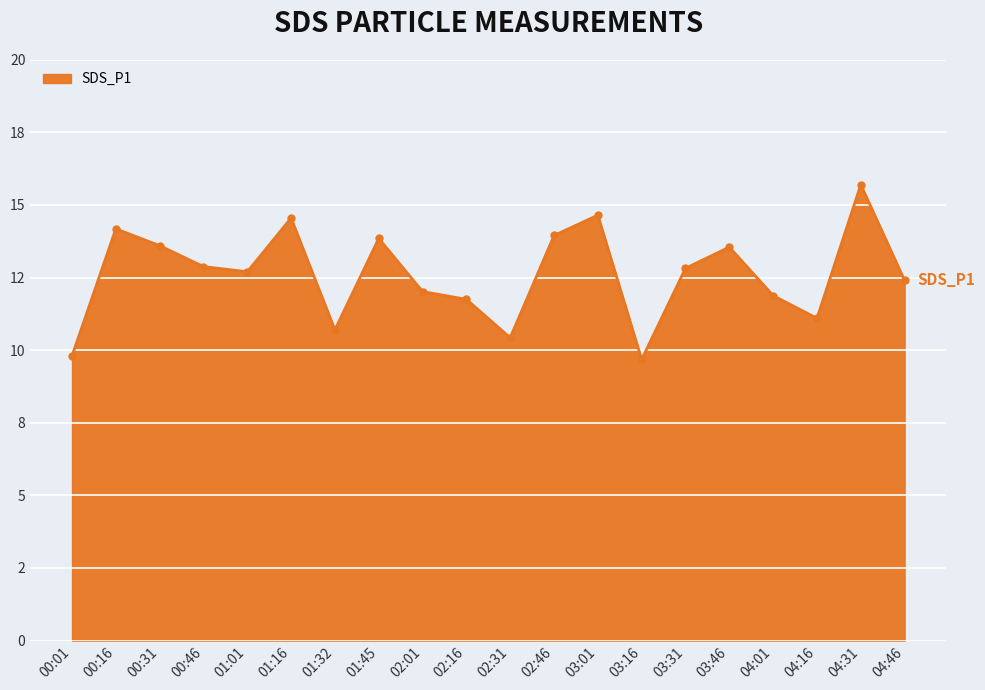

What is the difference between the maximum and second lowest values?

5.9